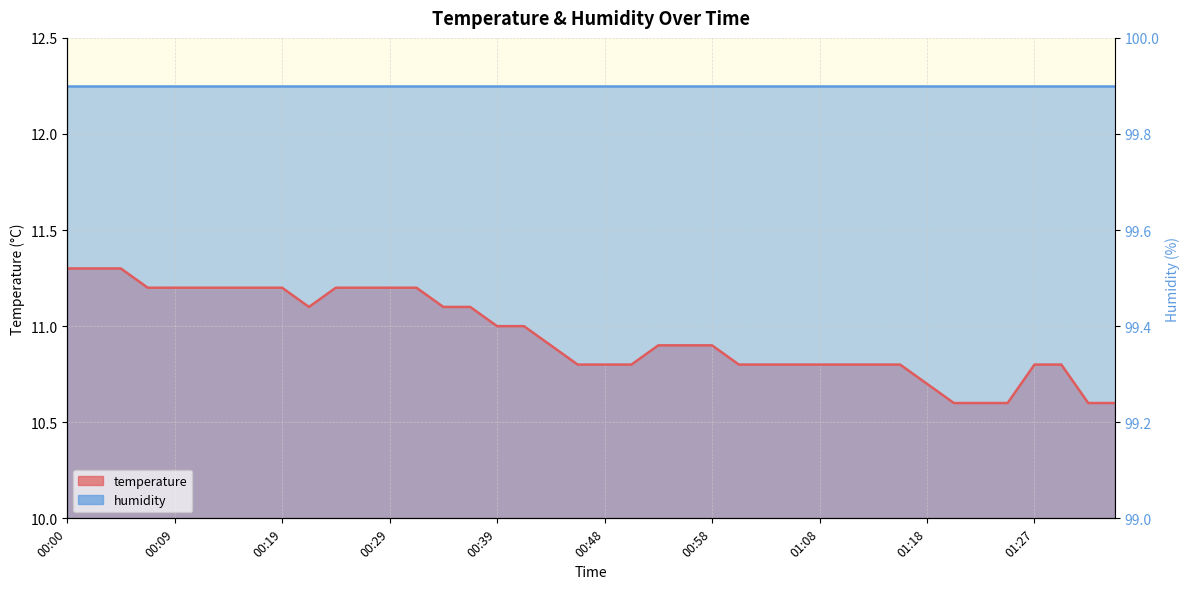

Does the chart display data point markers on the line(s)?

No